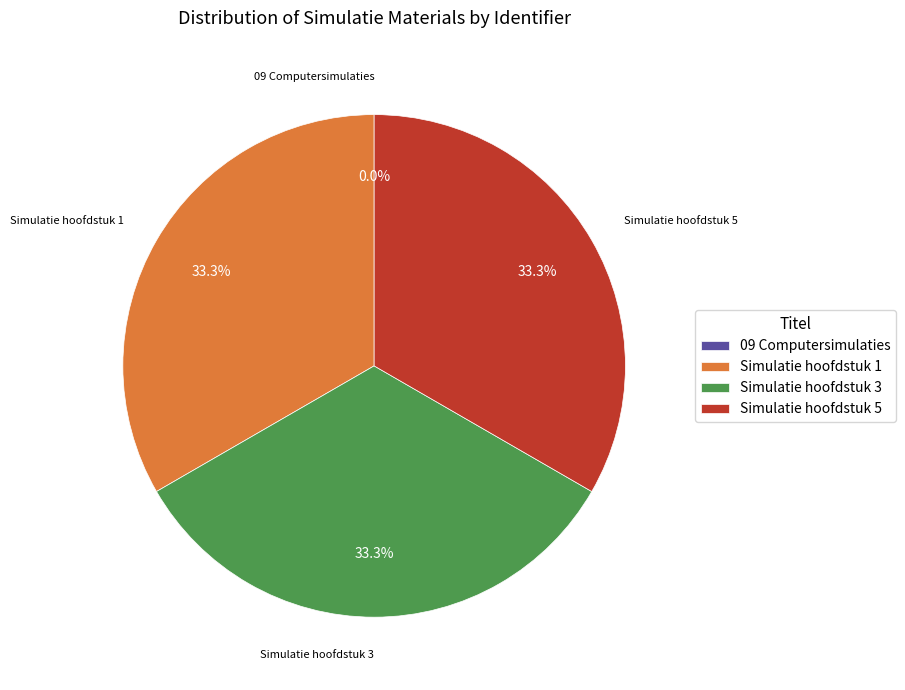

Does any single category account for the majority?

No